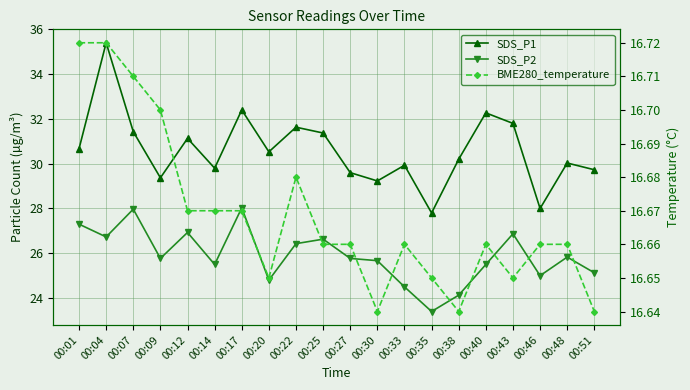

What is the value of the SDS_P2 point at the 18th from the left?

25.0